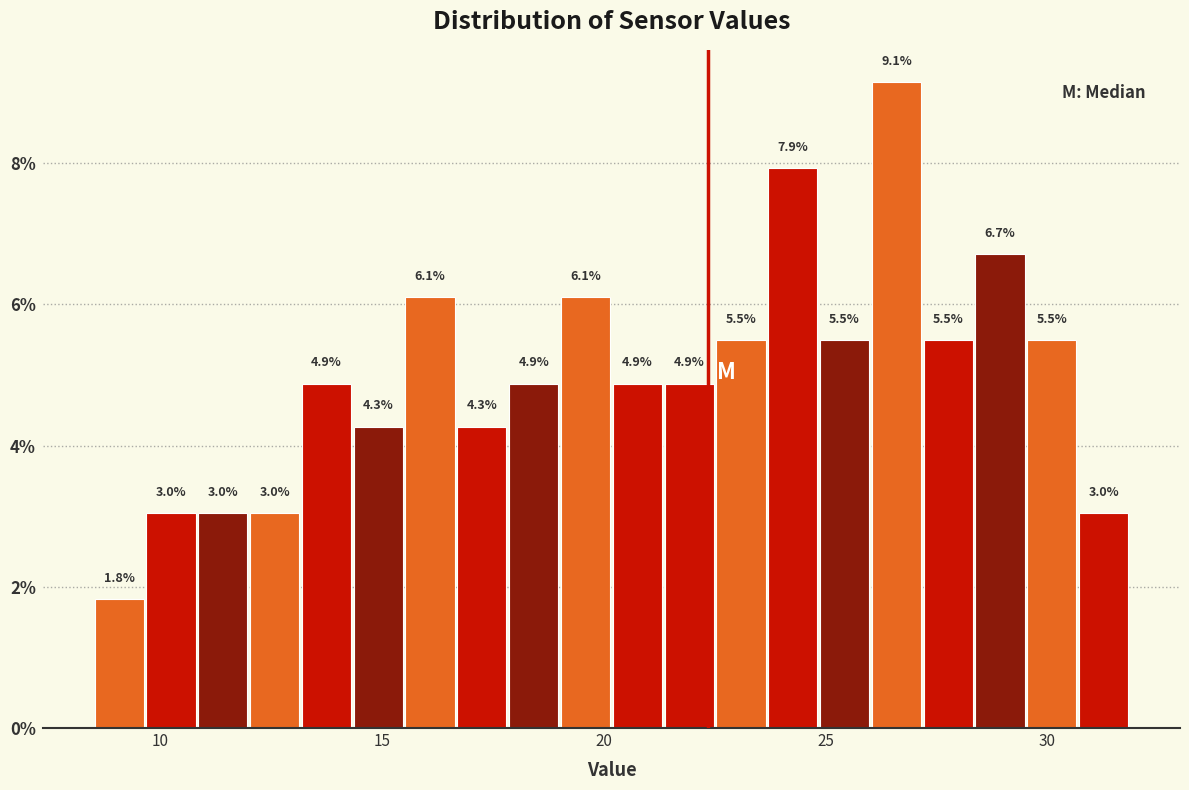

Around what value on the x-axis is the tallest bar? Give the approximate position of its centre, as read against the axis.

26.5